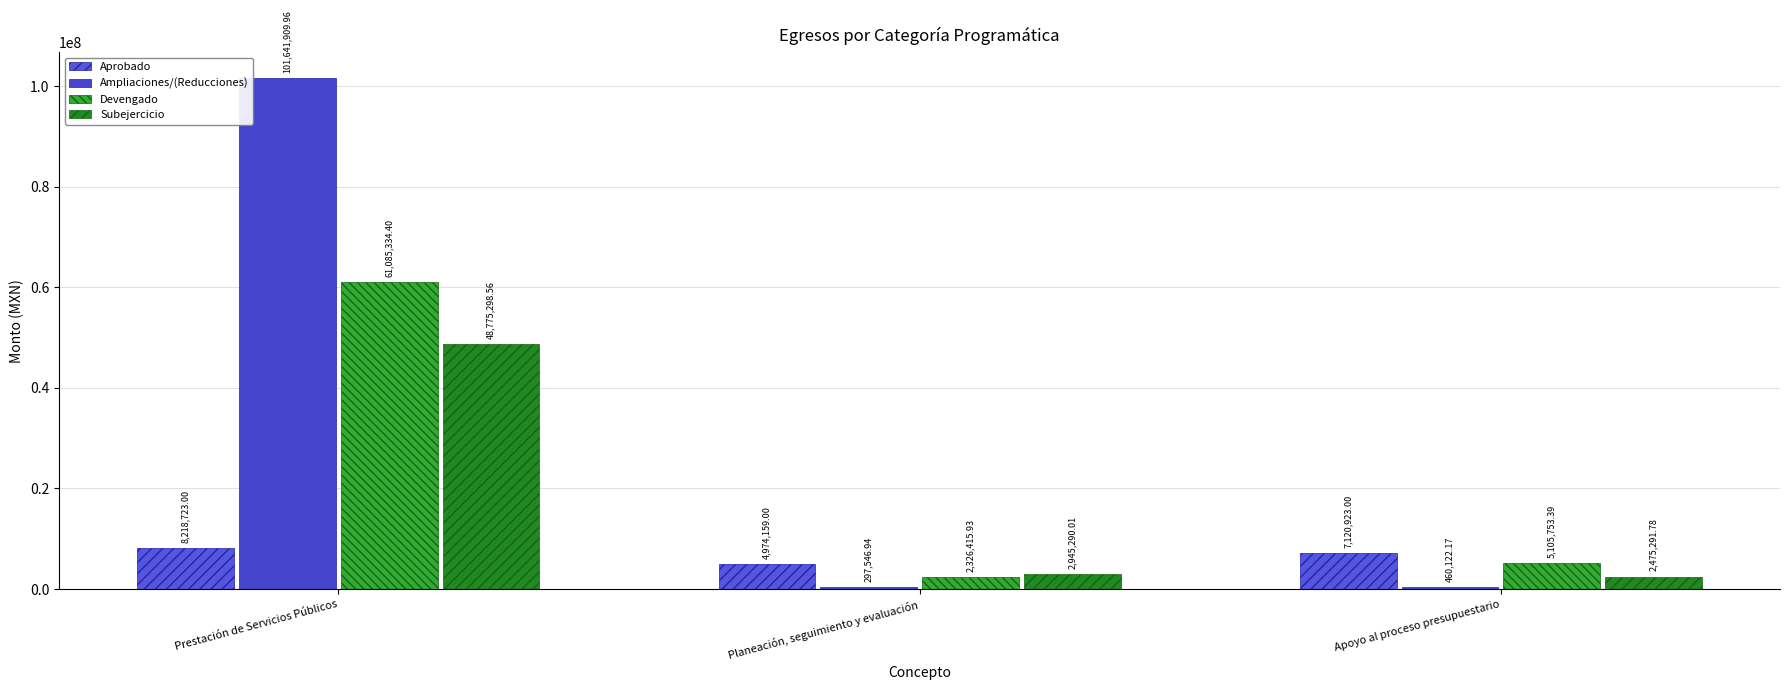

Does the chart contain stacked bars?

No